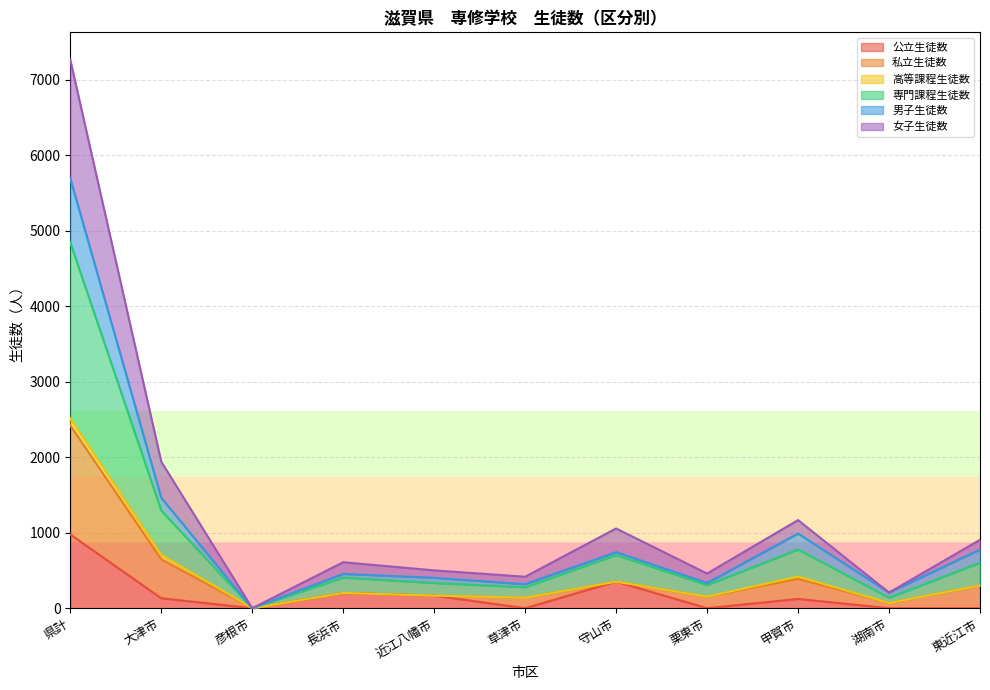

What is the average value of the 専門課程生徒数 series?

440